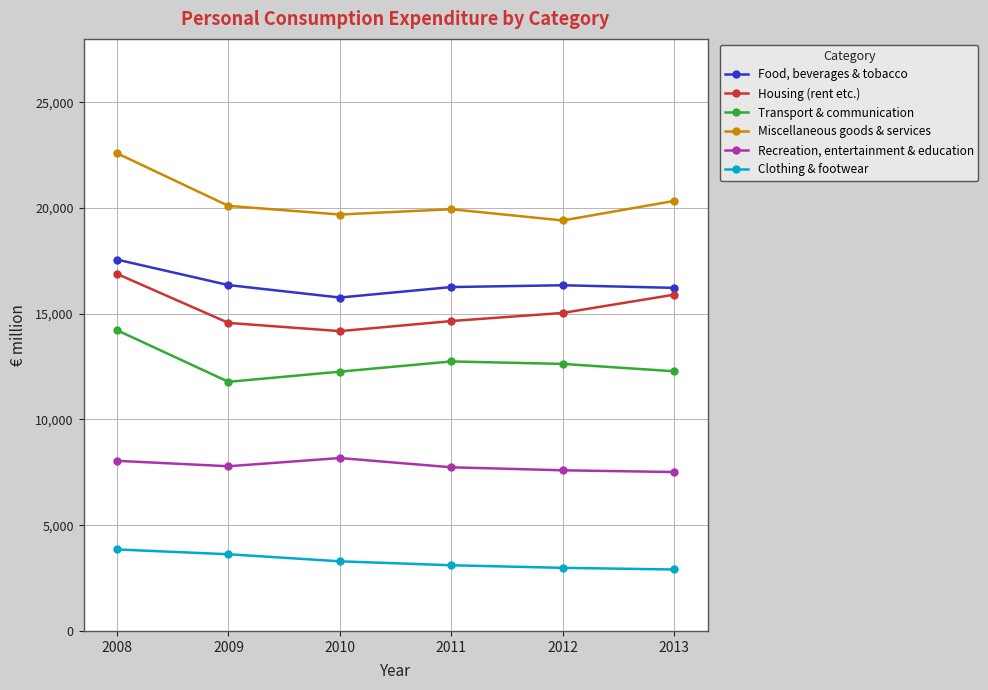

What is the average value of the Miscellaneous goods & services series?

20347